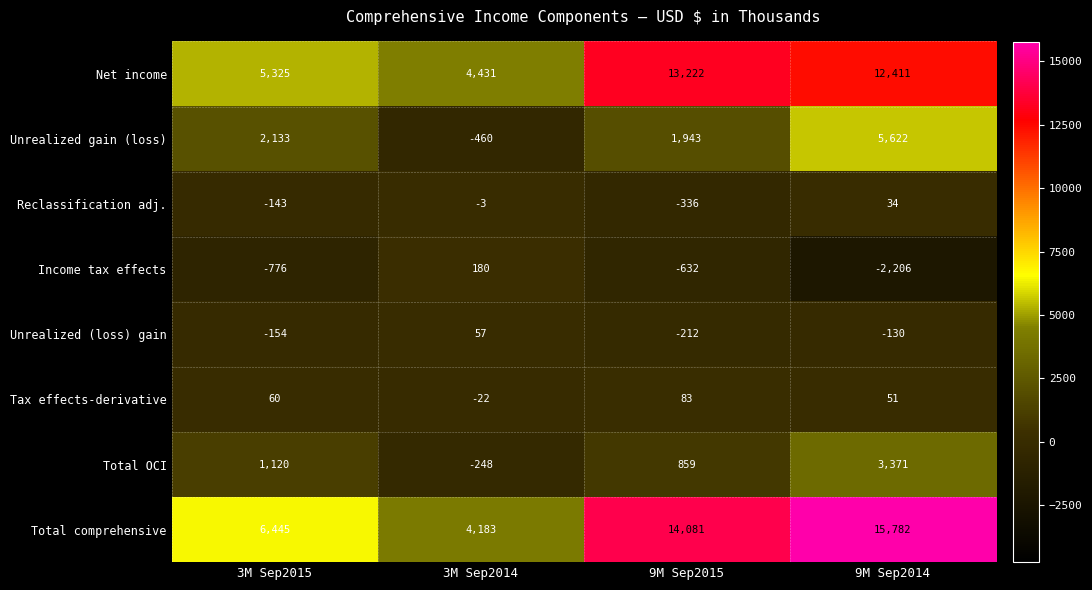

List the series in order of their peak value, lowest first.

Reclassification adj., Unrealized (loss) gain, Tax effects-derivative, Income tax effects, Total OCI, Unrealized gain (loss), Net income, Total comprehensive